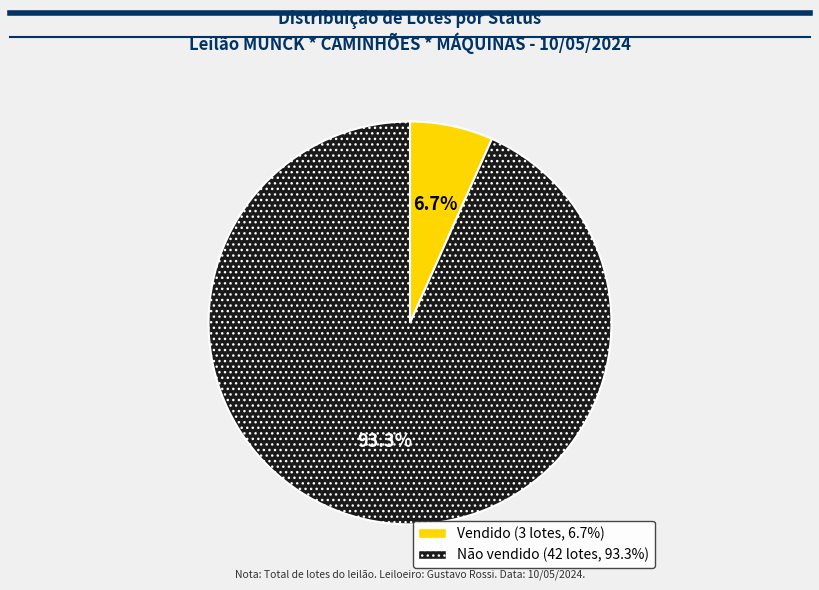

Count the number of slices in the pie.

2